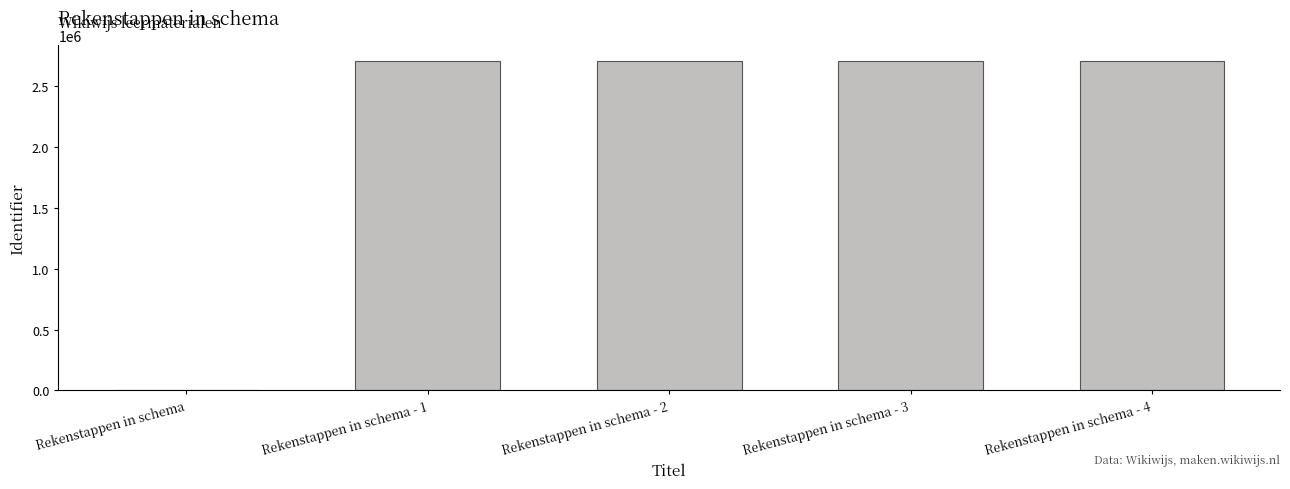

At which label is the value closest to 1352948?

Rekenstappen in schema - 1